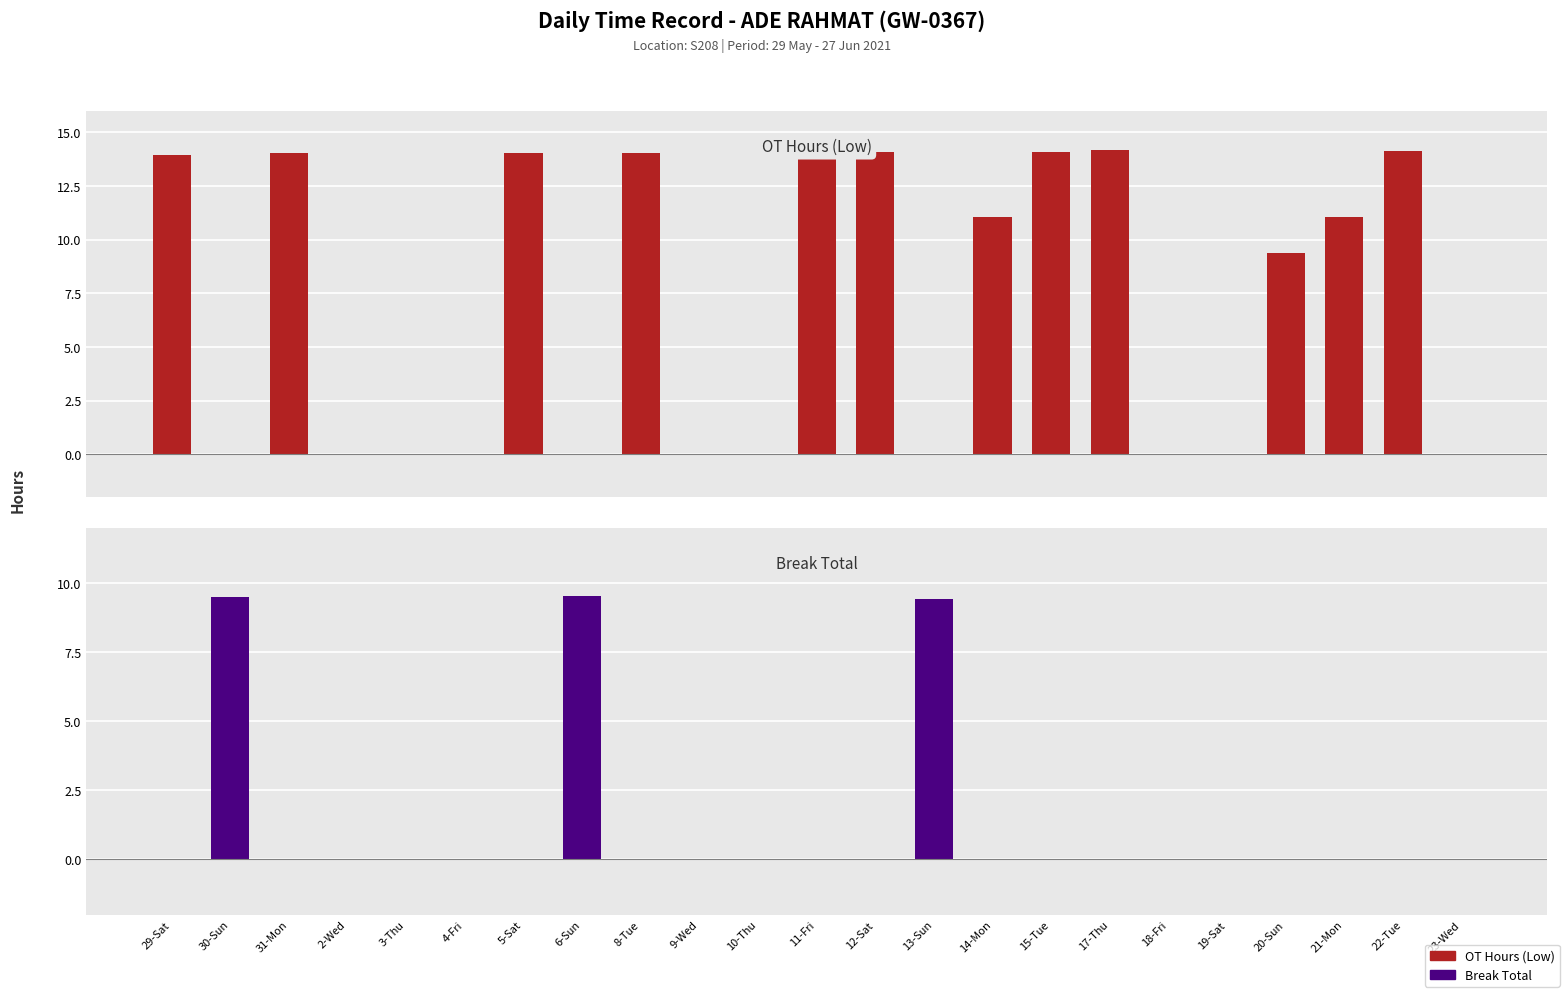

How many values in the OT Hours (Low) series exceed 9?

12